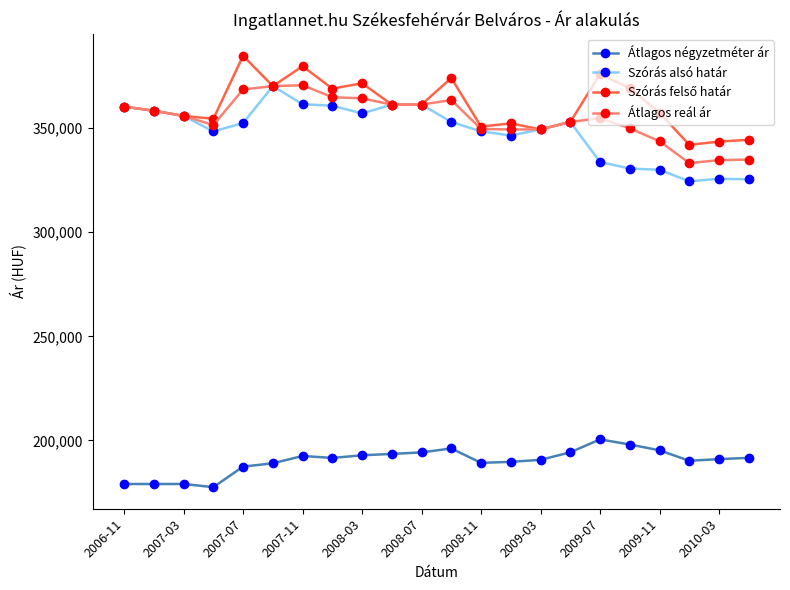

True or false: Átlagos reál ár has more than 1 points higher than both neighbors.

True